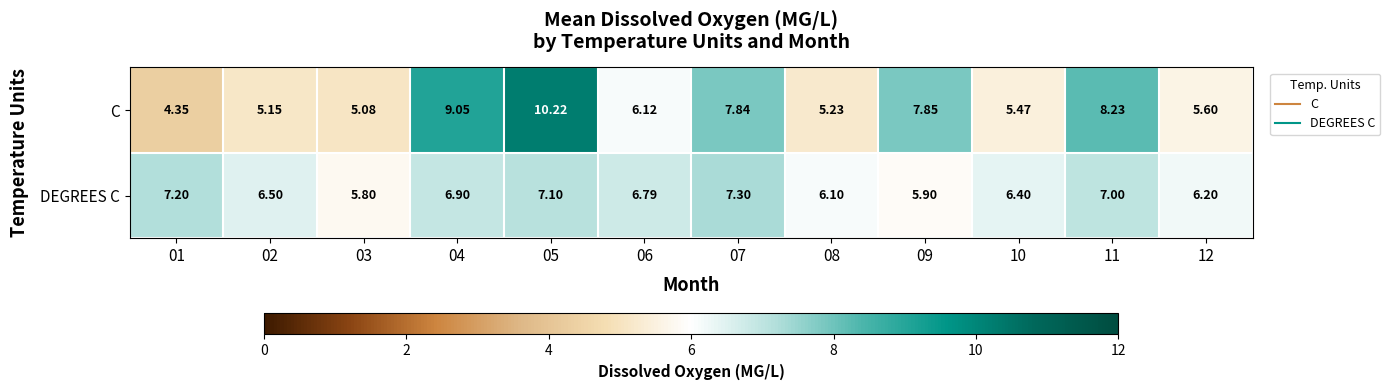

Which category has the lowest value across all series?

01